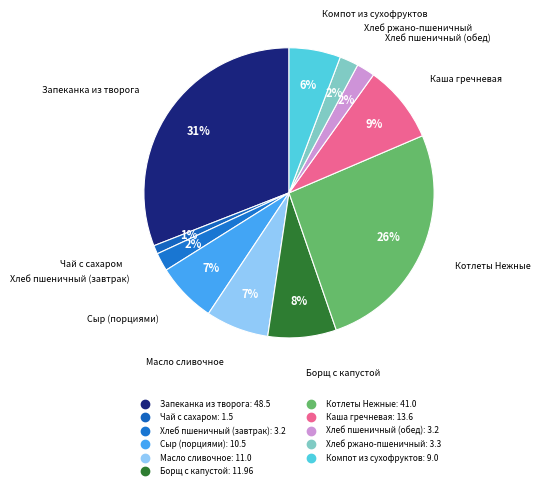

Rank the categories by value from lowest to highest.

Чай с сахаром, Хлеб пшеничный (завтрак), Хлеб пшеничный (обед), Хлеб ржано-пшеничный, Компот из сухофруктов, Сыр (порциями), Масло сливочное, Борщ с капустой, Каша гречневая, Котлеты Нежные, Запеканка из творога